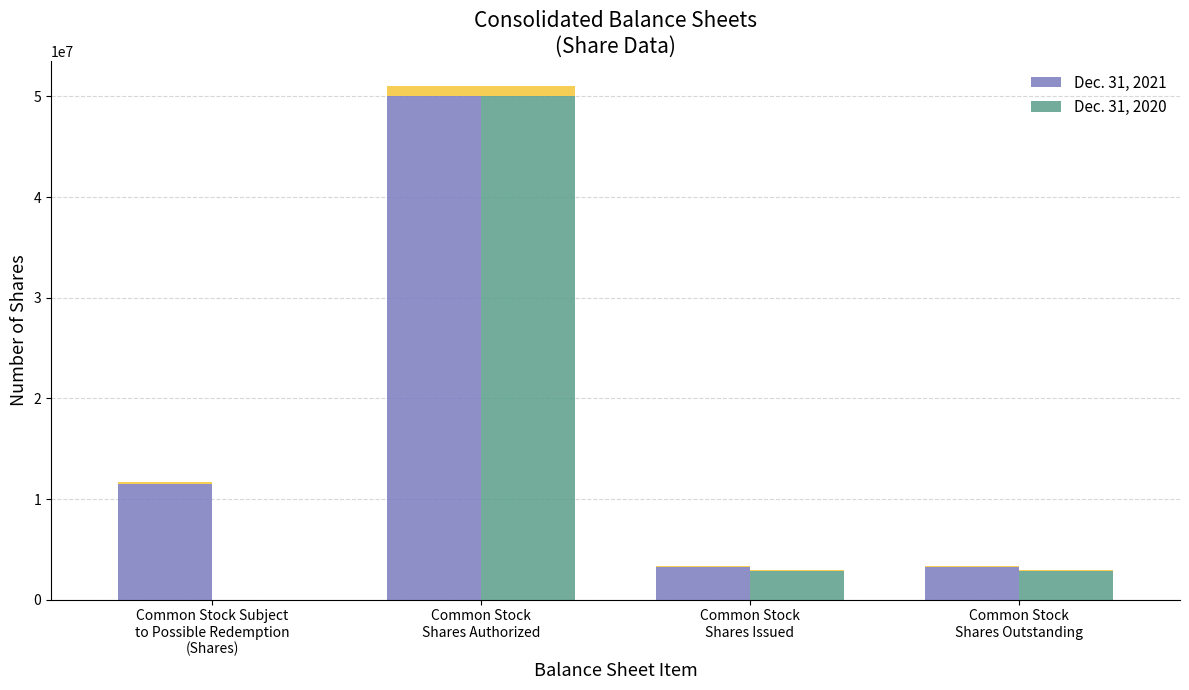

Are the bars horizontal?

No